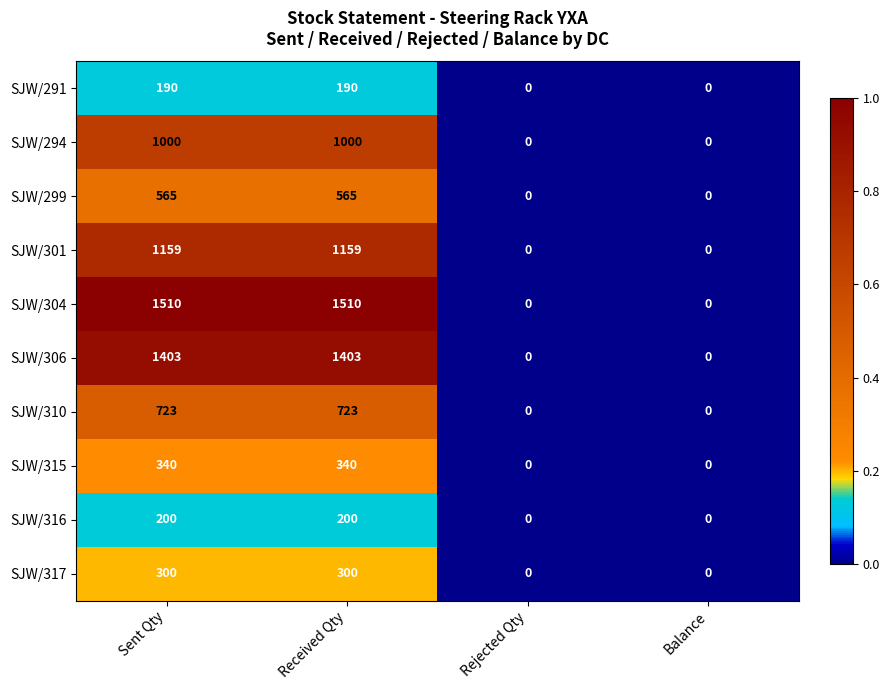

Which series has the widest spread of values?

SJW/304